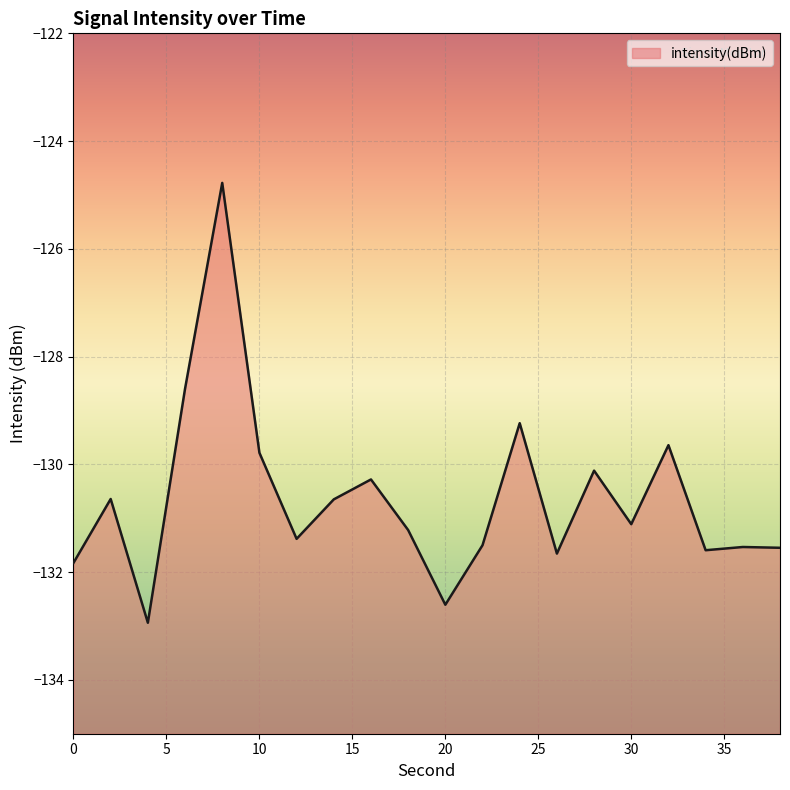

True or false: the data shows -131.1 at 30.

True